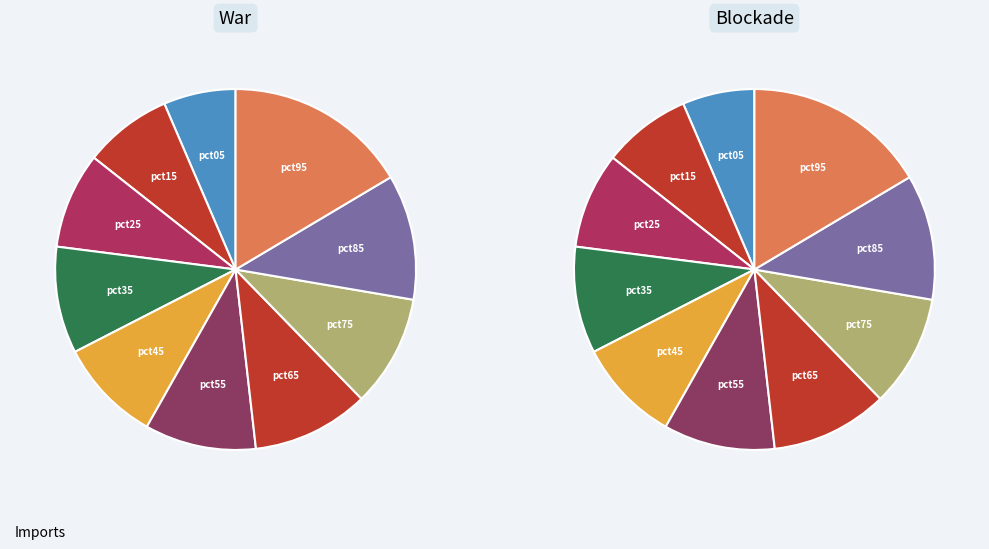

Do pct55 and pct35 together represent more than half of the pie?

No